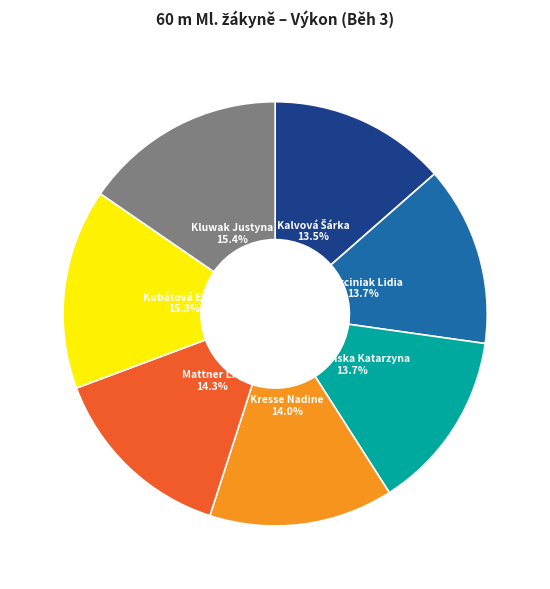

How many segments does this pie chart have?

7